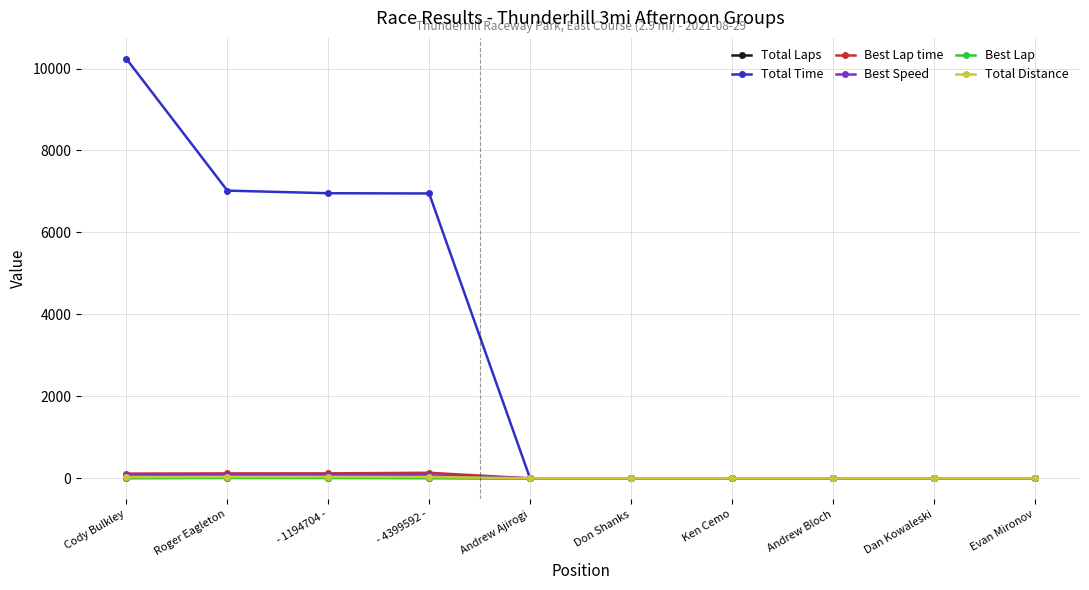

What is the label of the 2nd point from the right?

Dan Kowaleski